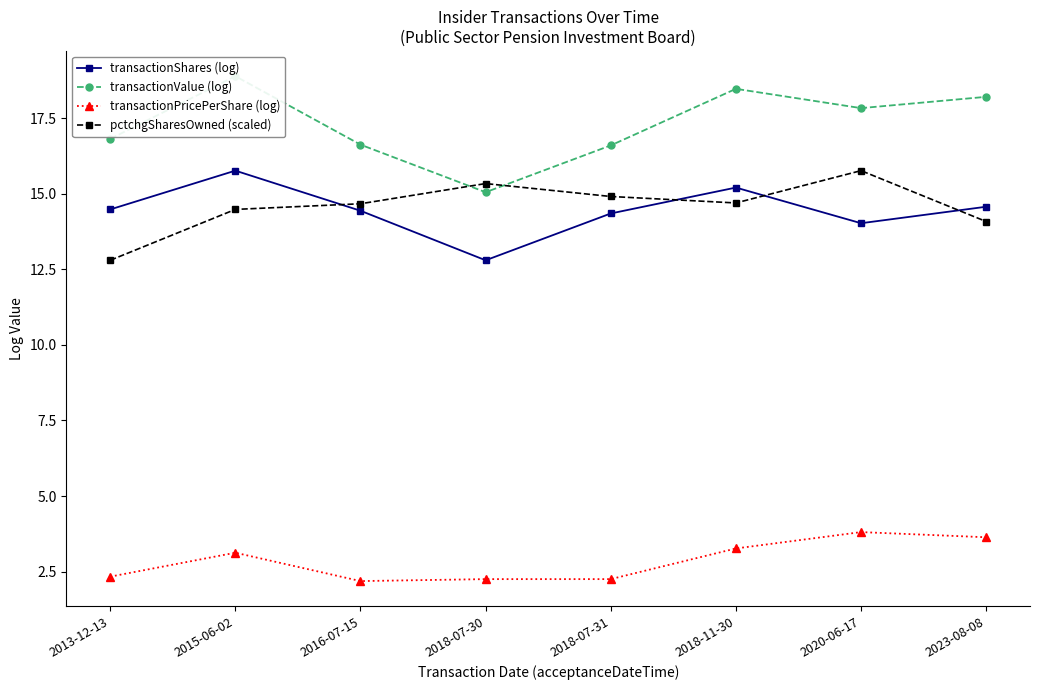

How many times do pctchgSharesOwned (scaled) and transactionShares (log) cross each other?

4